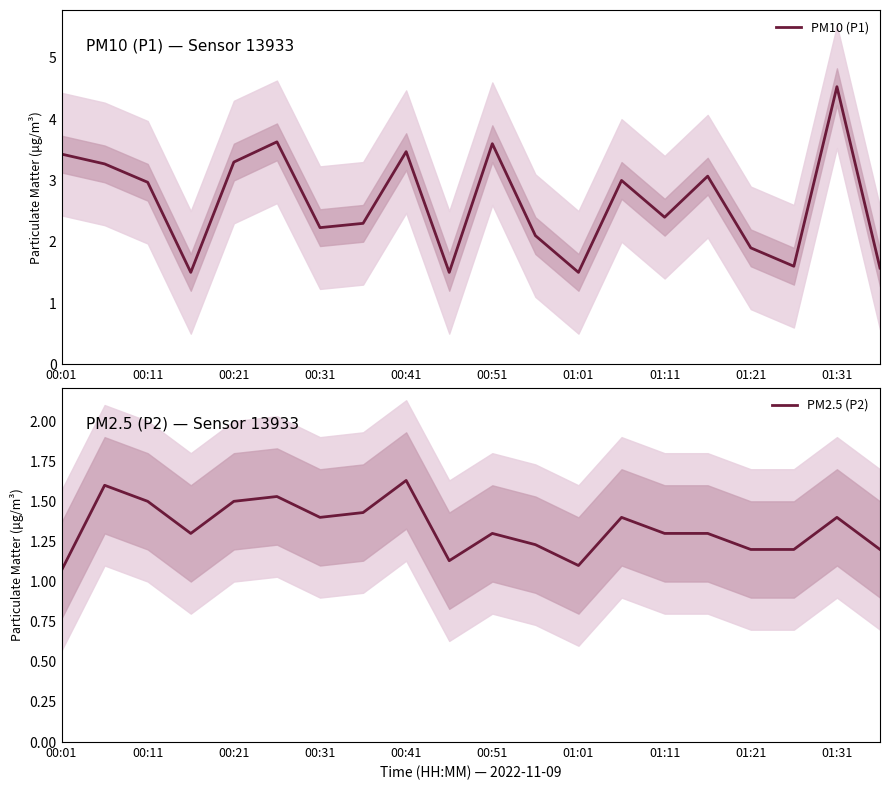

What is the approximate value of PM2.5 (P2) at 01:11?

1.3